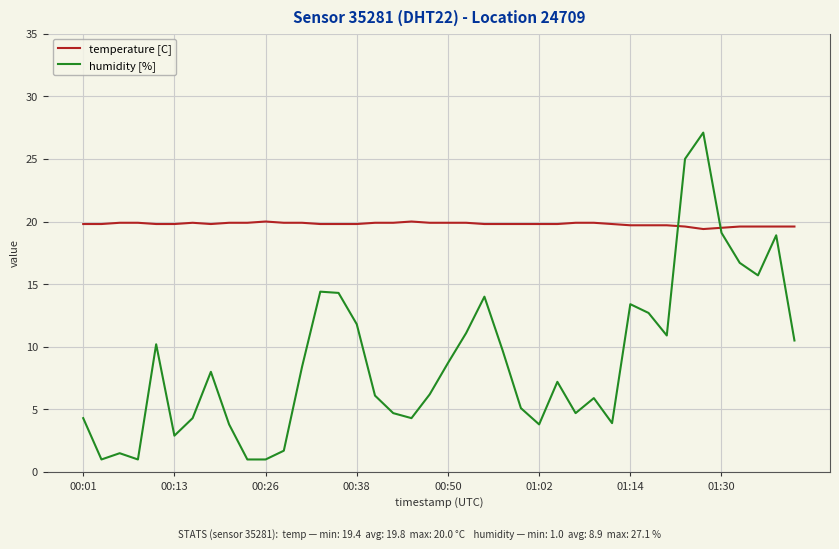

Which series has the largest total across all categories?

temperature [C]